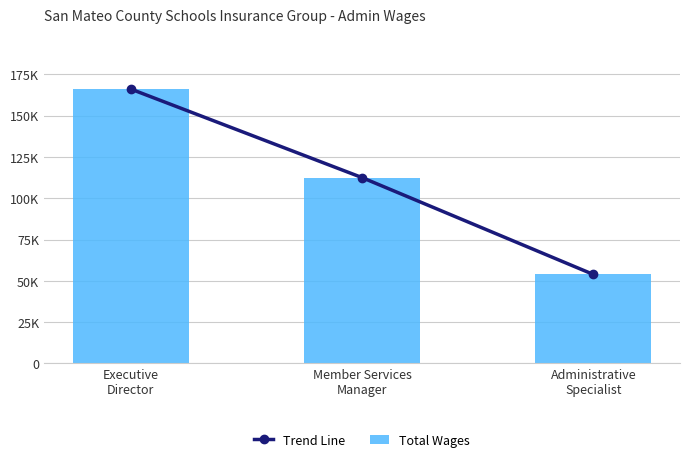

What is the sum of all Trend Line values?

332669